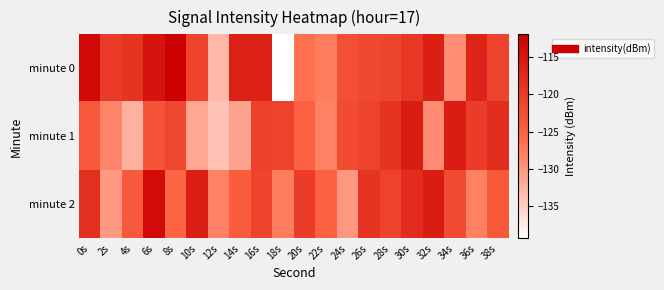

Which series has the widest spread of values?

minute 0